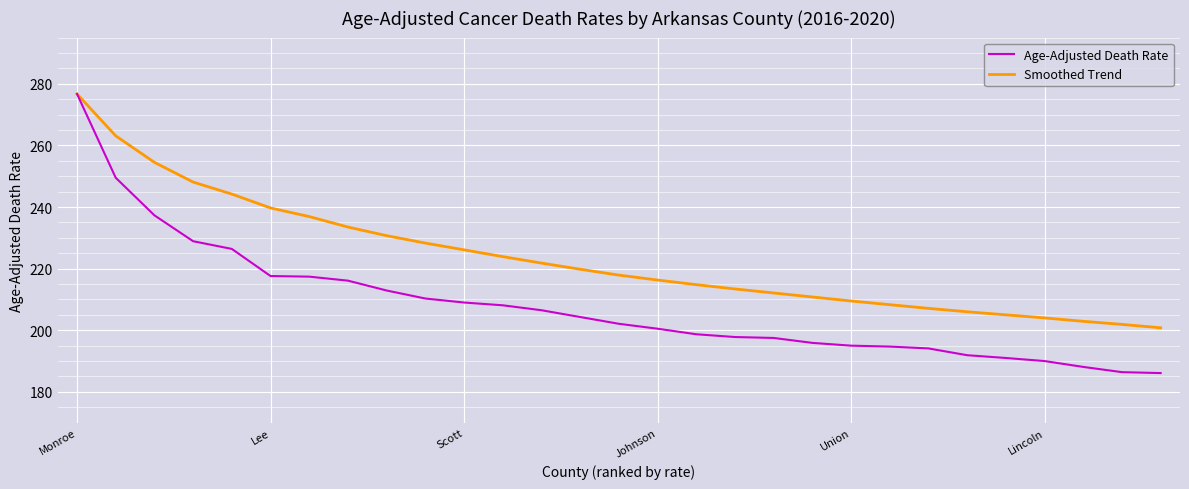

Rank the series by their average value, from highest to lowest.

Smoothed Trend, Age-Adjusted Death Rate